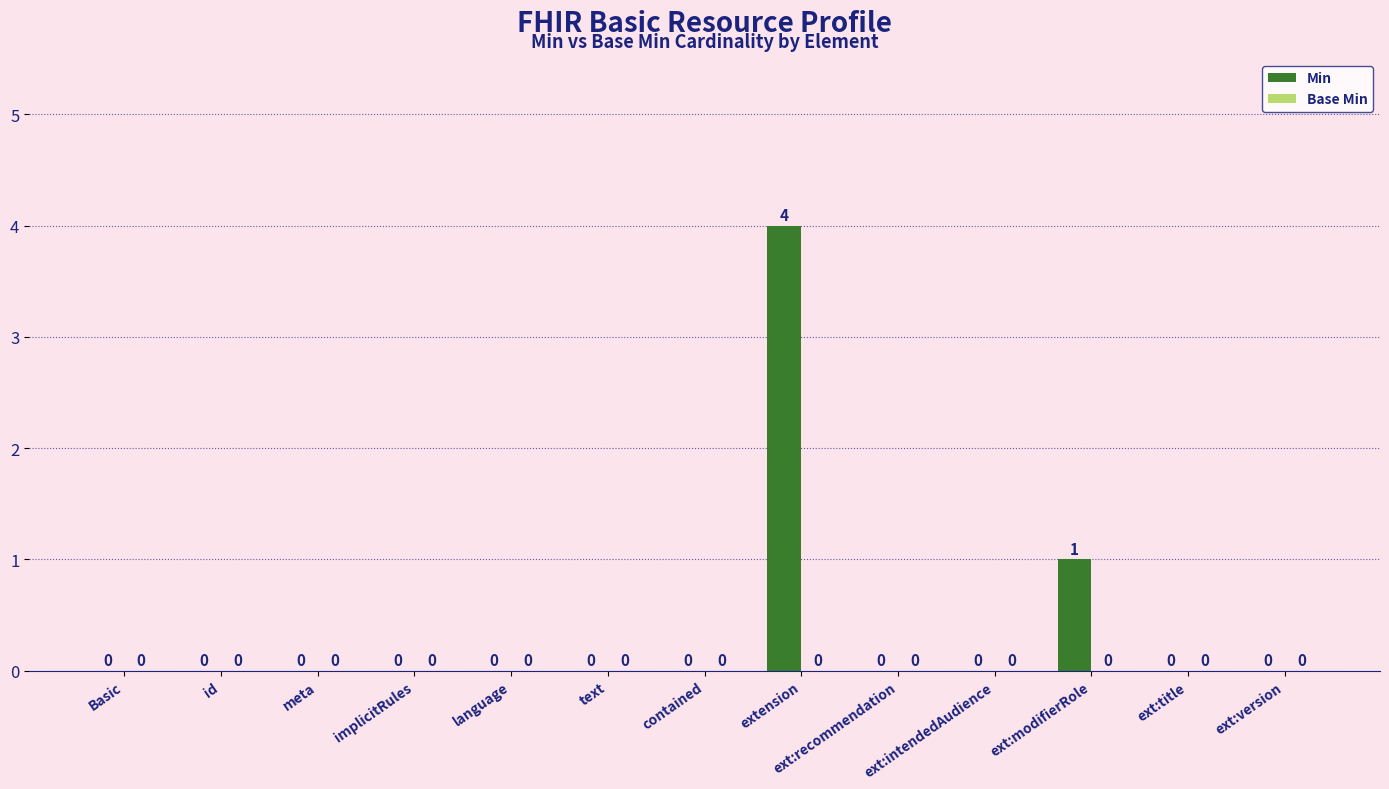

What is the sum of all values?

5